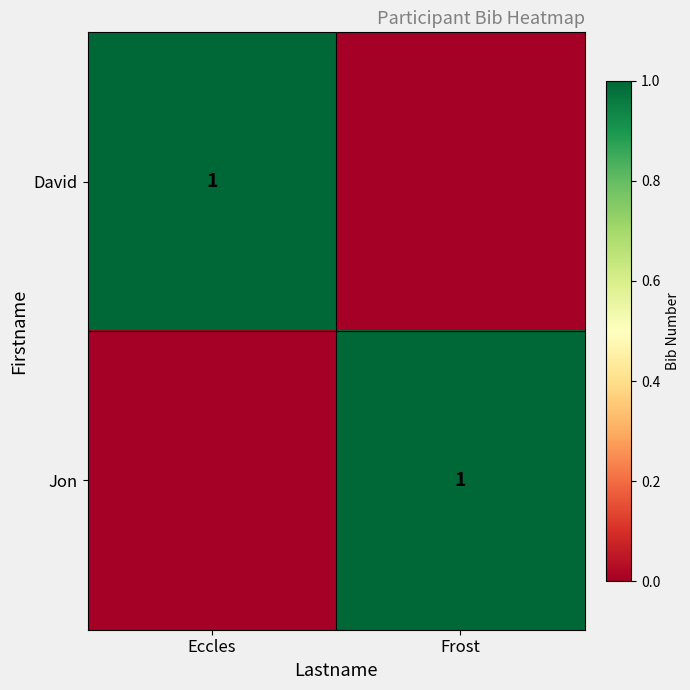

Is it true that David equals 2 at Eccles?

False